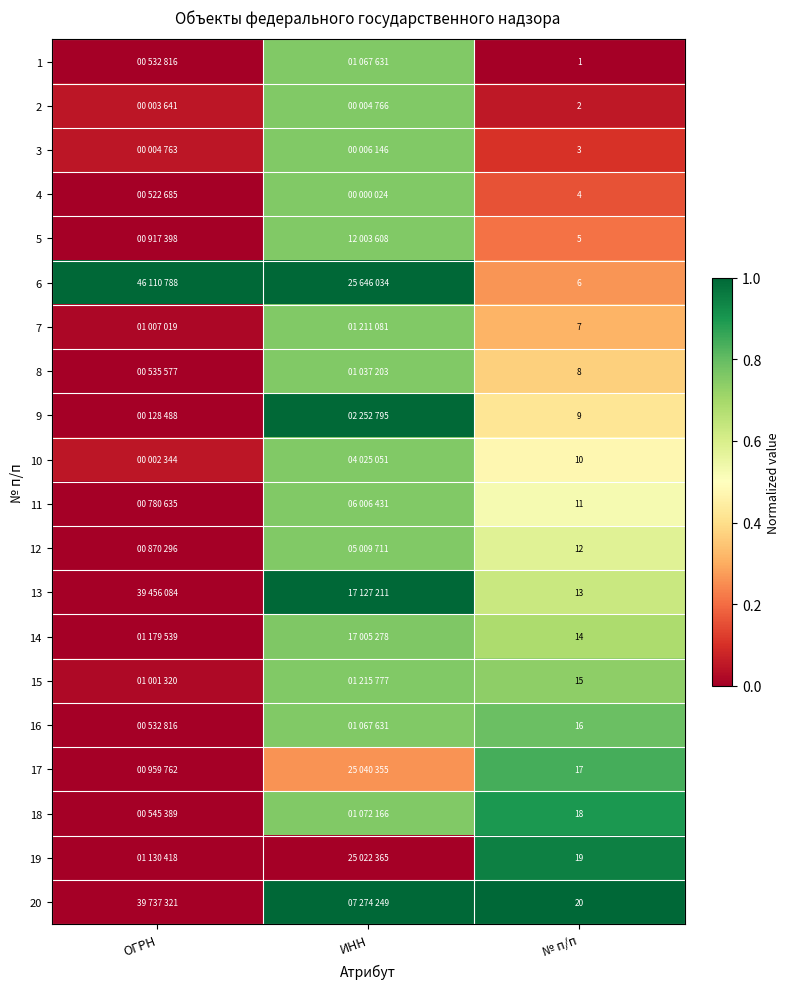

The value of 10 at ОГРН is 0.1. True or false?

False